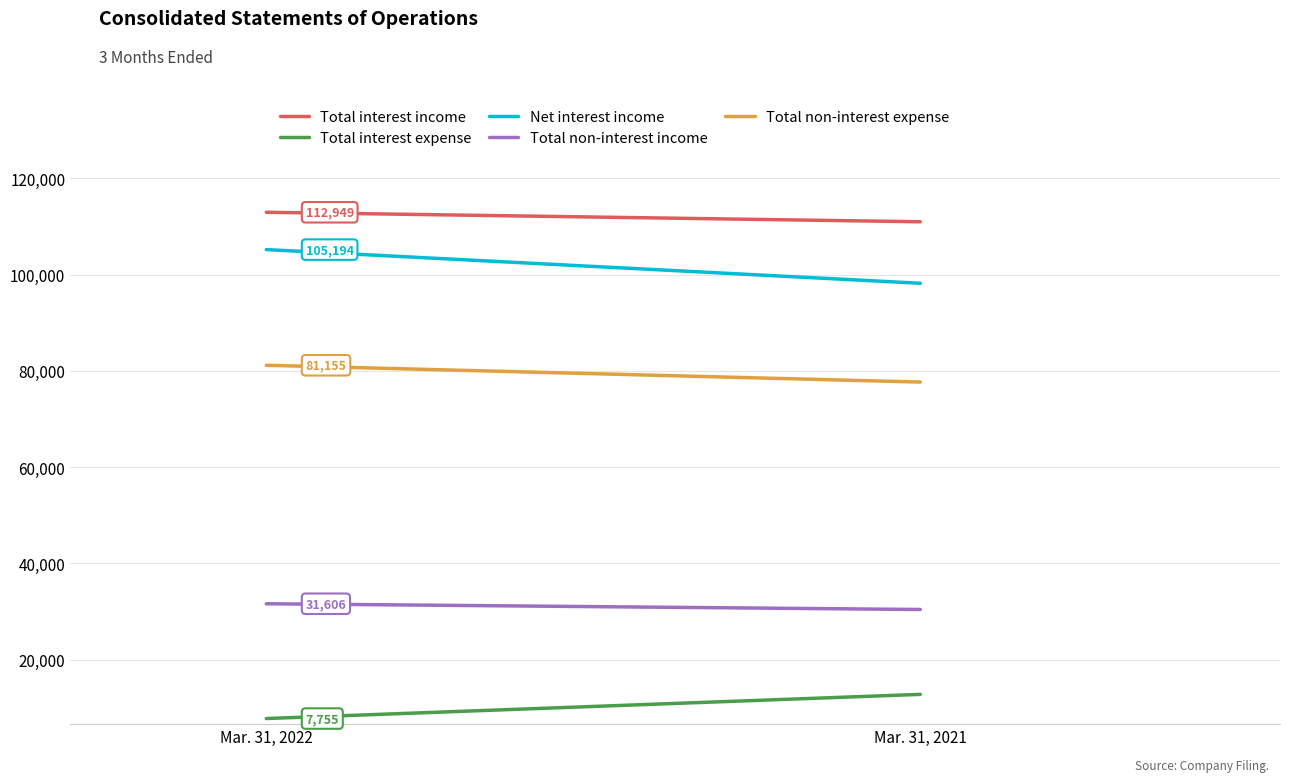

Rank the series at Mar. 31, 2021 from lowest to highest value.

Total interest expense, Total non-interest income, Total non-interest expense, Net interest income, Total interest income